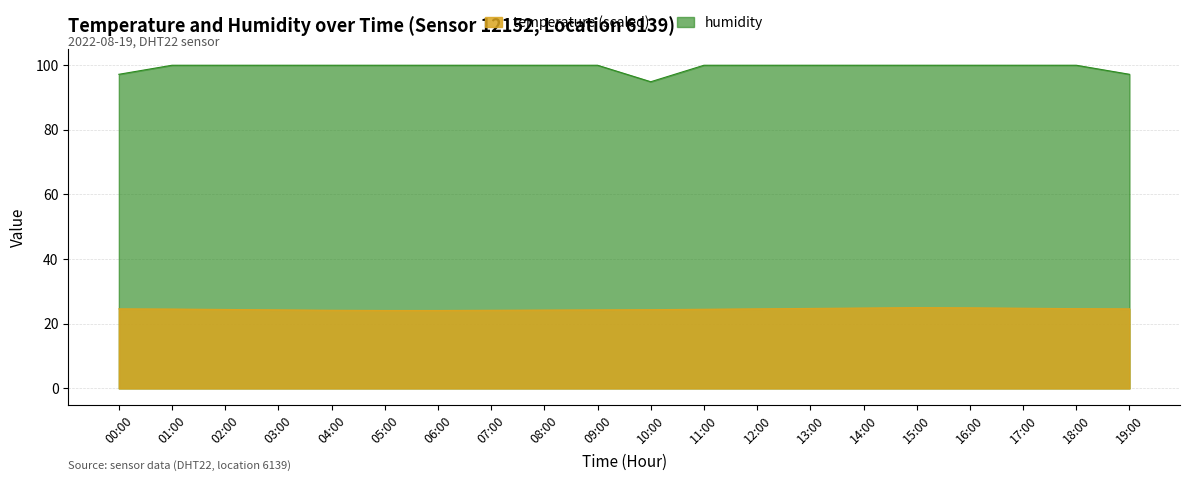

What is the label of the 20th point from the left?

19:00